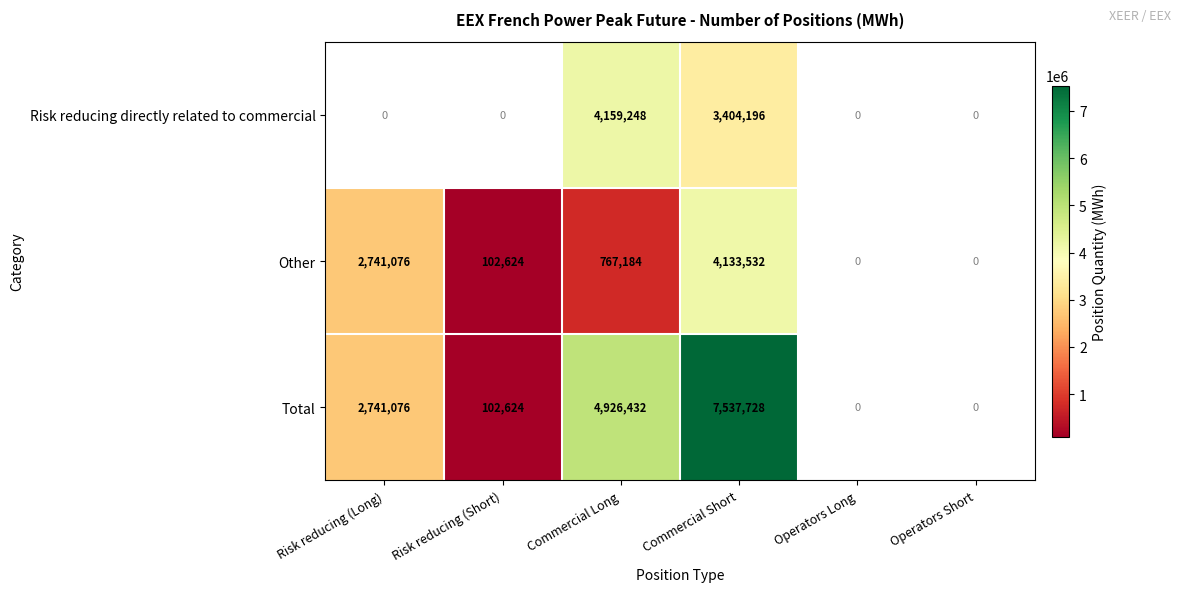

What is the sum of the Other values at Risk reducing (Short) and Commercial Long?

869808